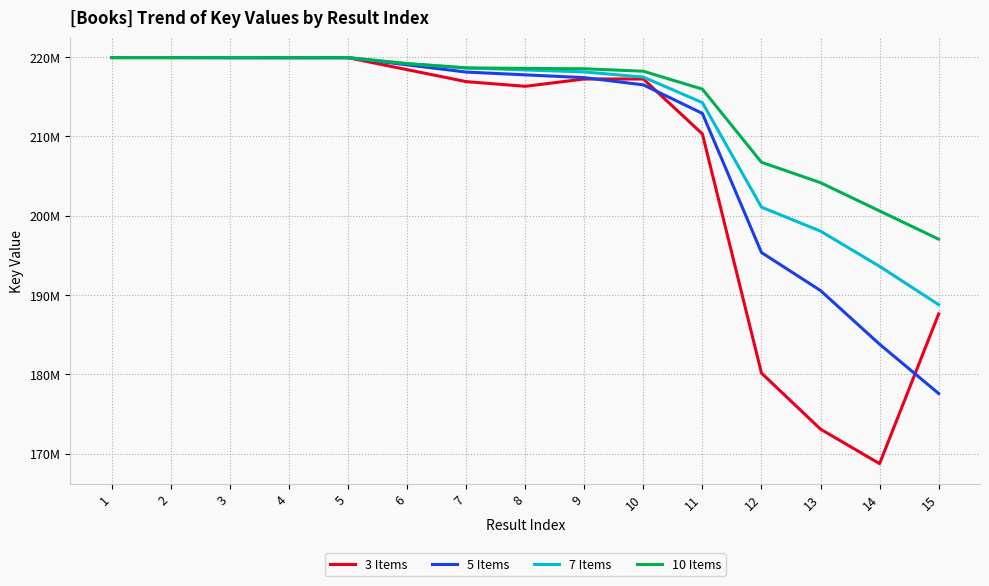

What are all the series names shown in the legend?

3 Items, 5 Items, 7 Items, 10 Items